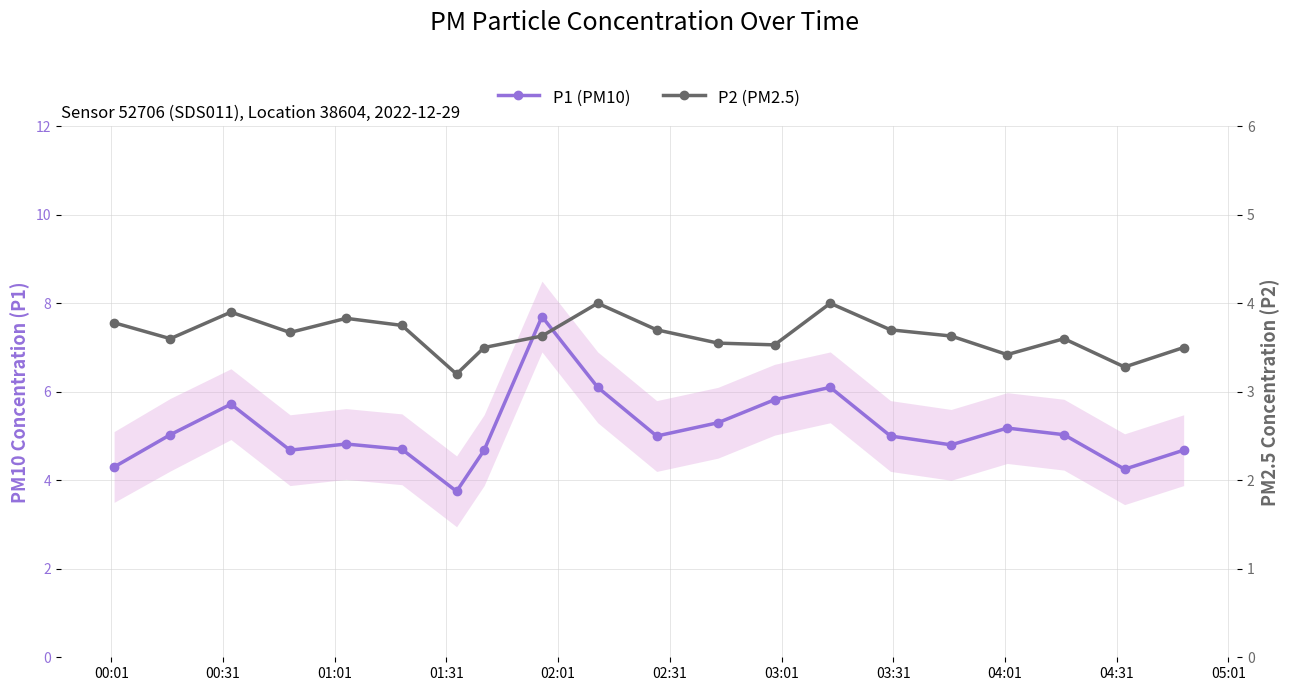

How many data points in P1 (PM10) are above 5?

9